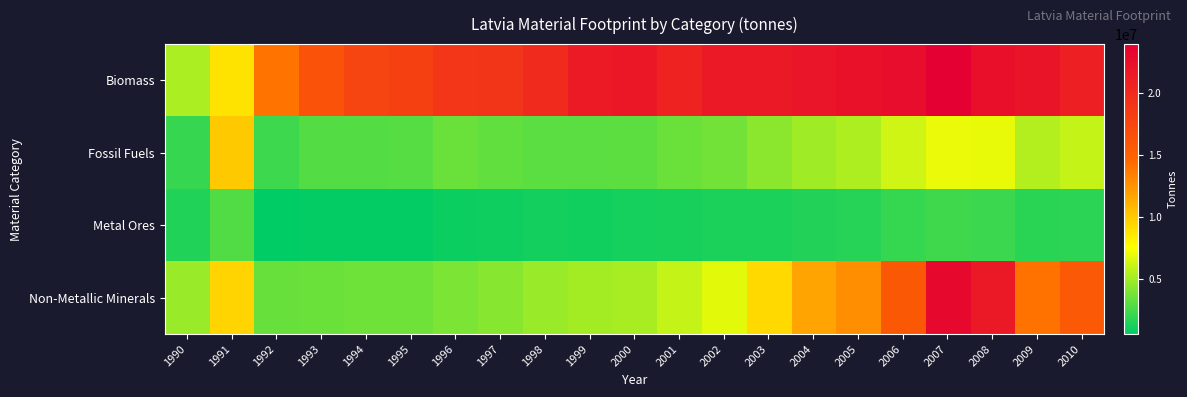

Which series has the largest total across all categories?

Biomass